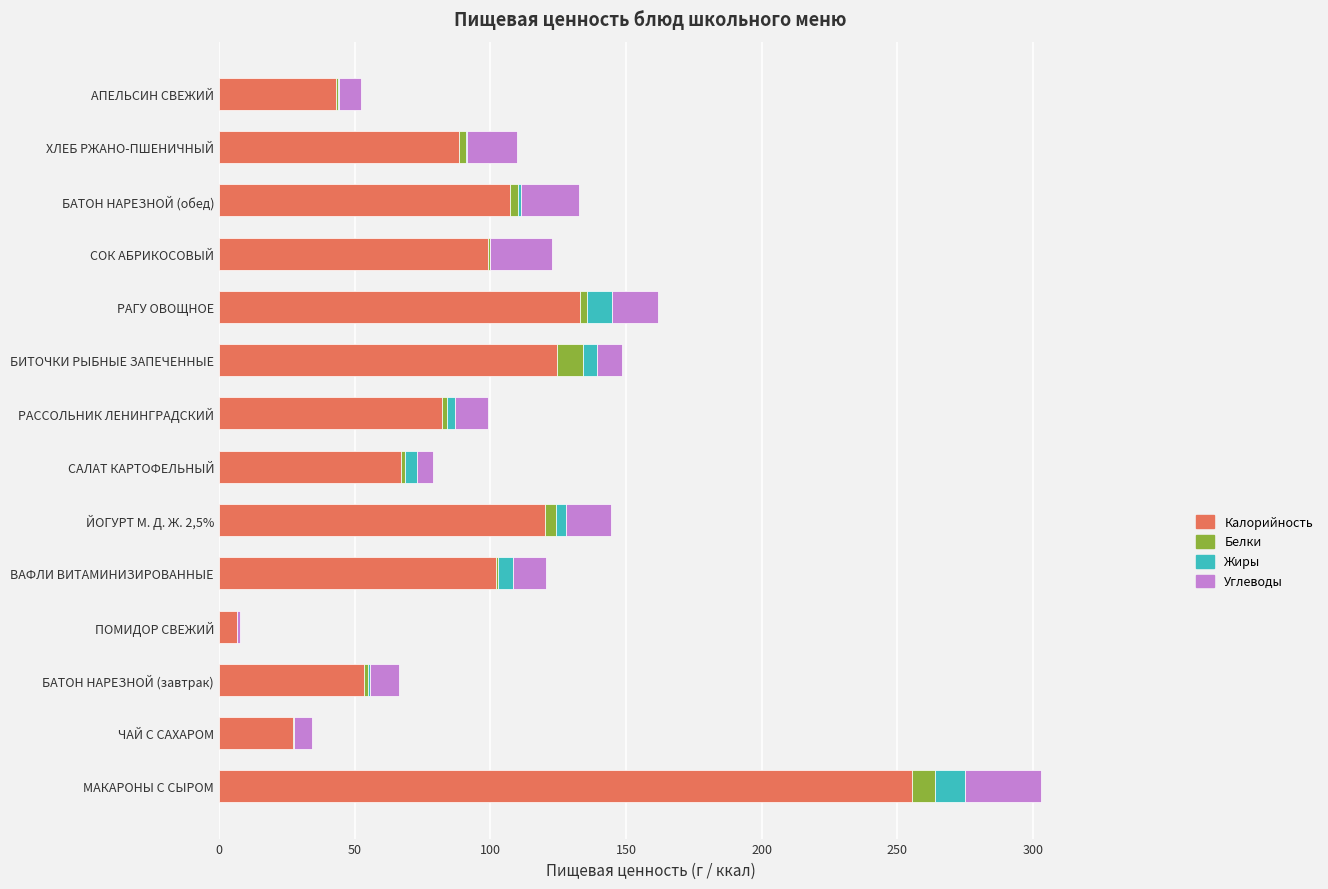

At which category is the sum across all series the highest?

МАКАРОНЫ С СЫРОМ